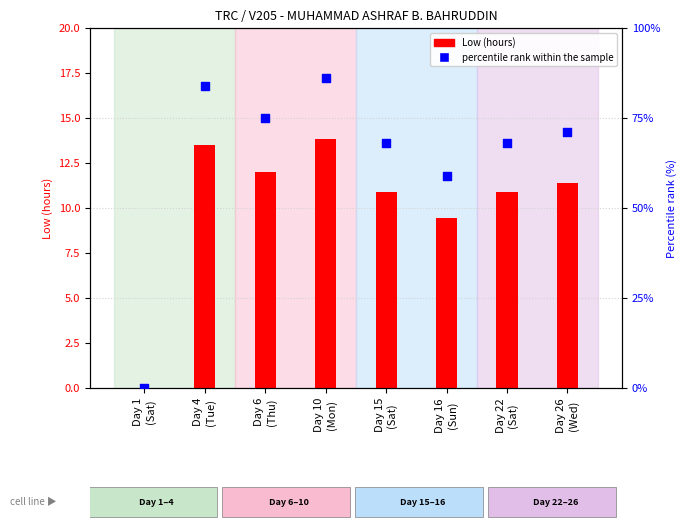

What is the total value across all series at Day 4
(Tue)?

97.5